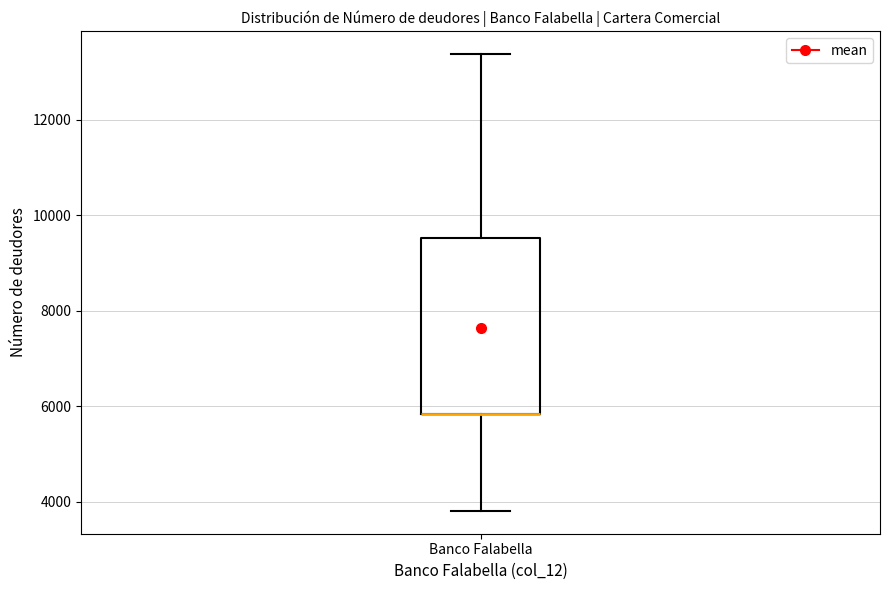

Where does the lower whisker of the box for Banco Falabella end on the y-axis? The values are not printed on the chart, so give them approximately, as read against the axis.

3800